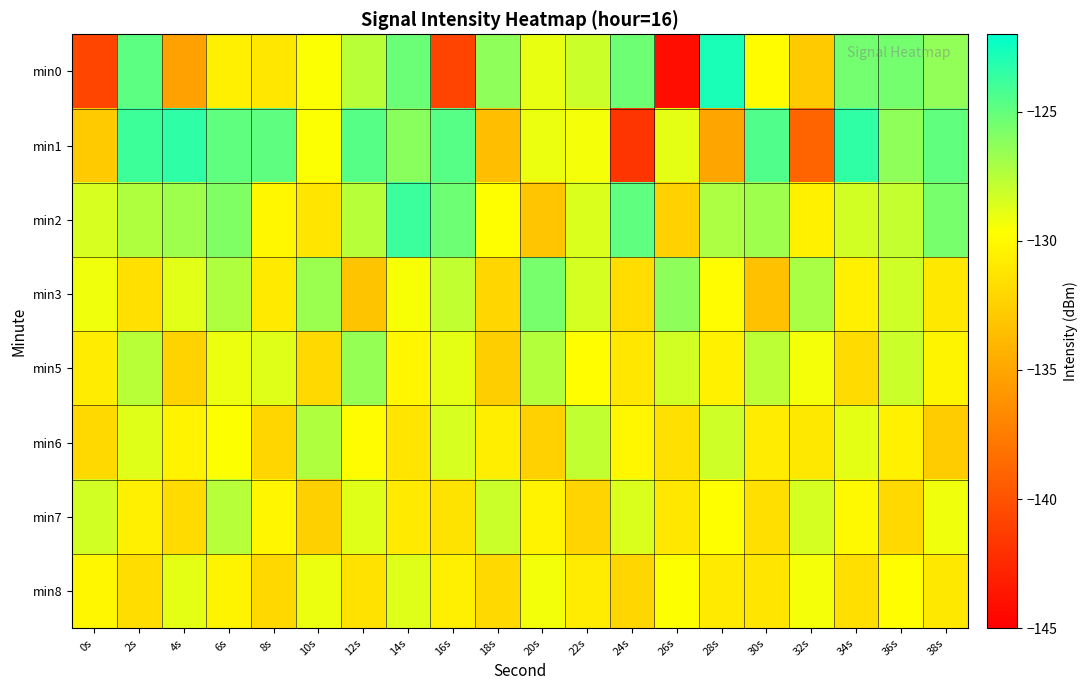

At which category is the sum across all series the highest?

6s